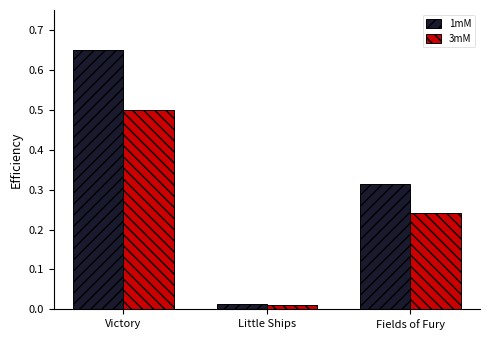

How many series are shown in this chart?

2